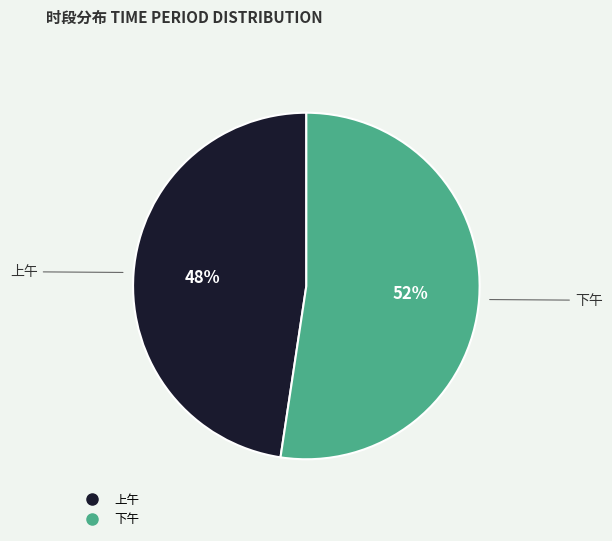

Do 上午 and 下午 together represent more than half of the pie?

Yes